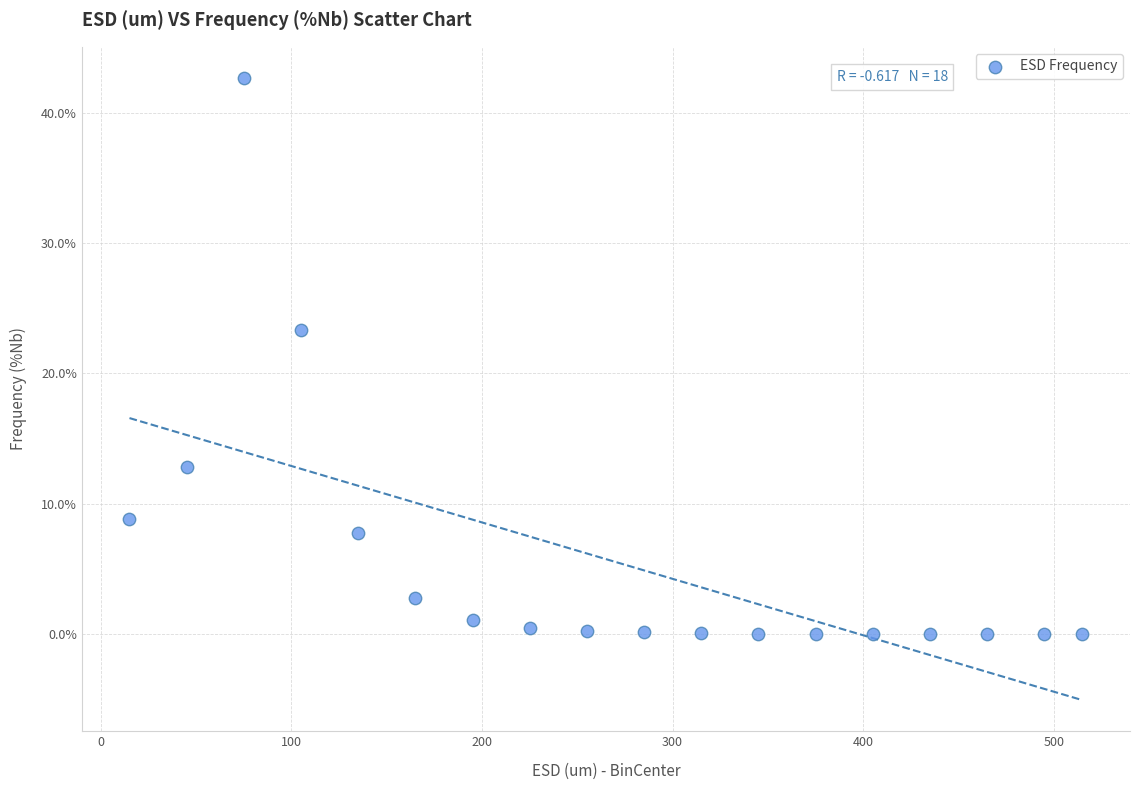

What Y value in the scatter plot is closest to 21?

23.3